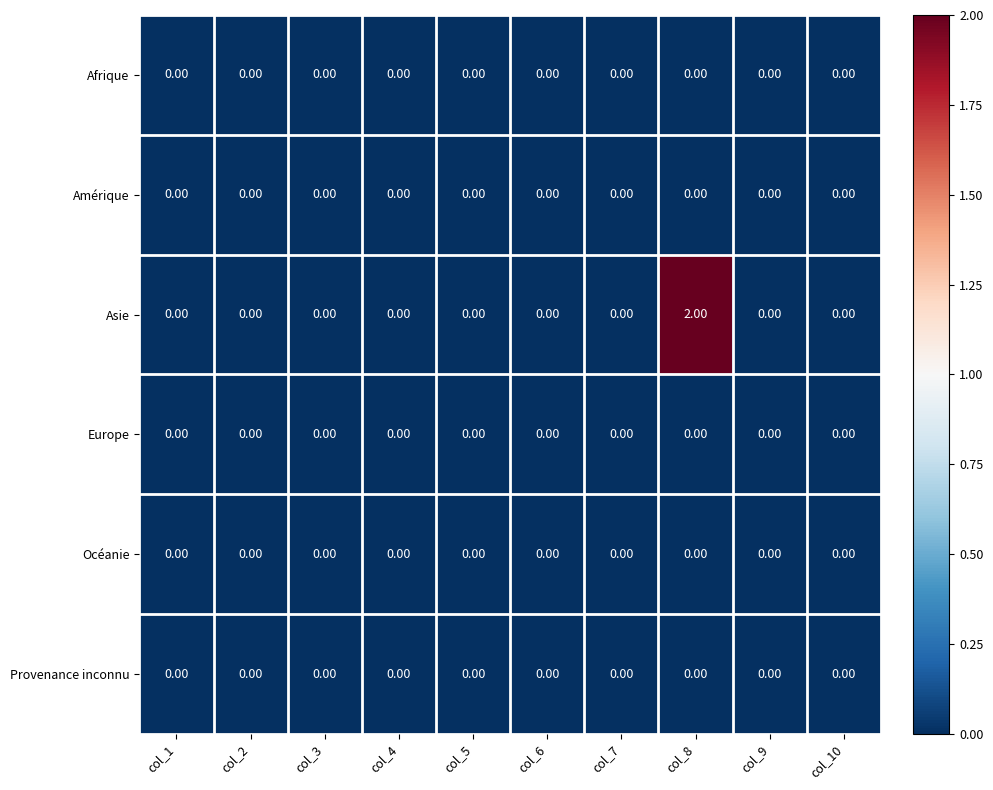

Which series has the largest total across all categories?

Asie